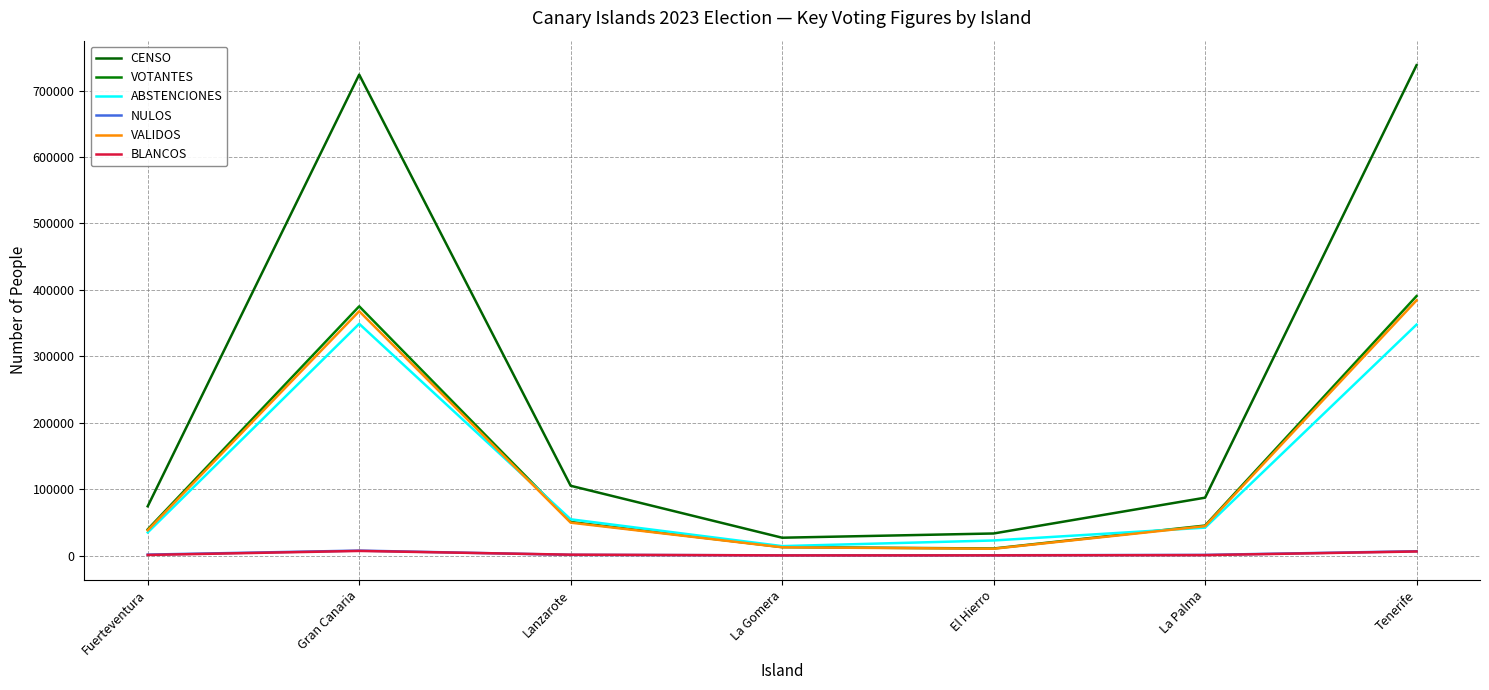

What is the lowest value of the CENSO series?

26782